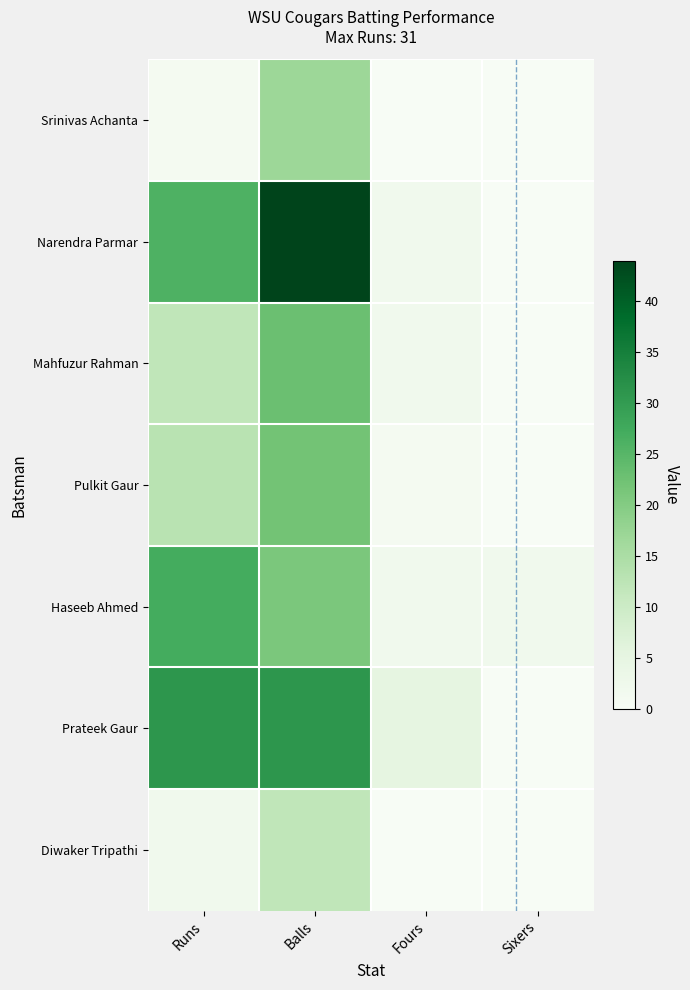

How many data points does each series have?

4